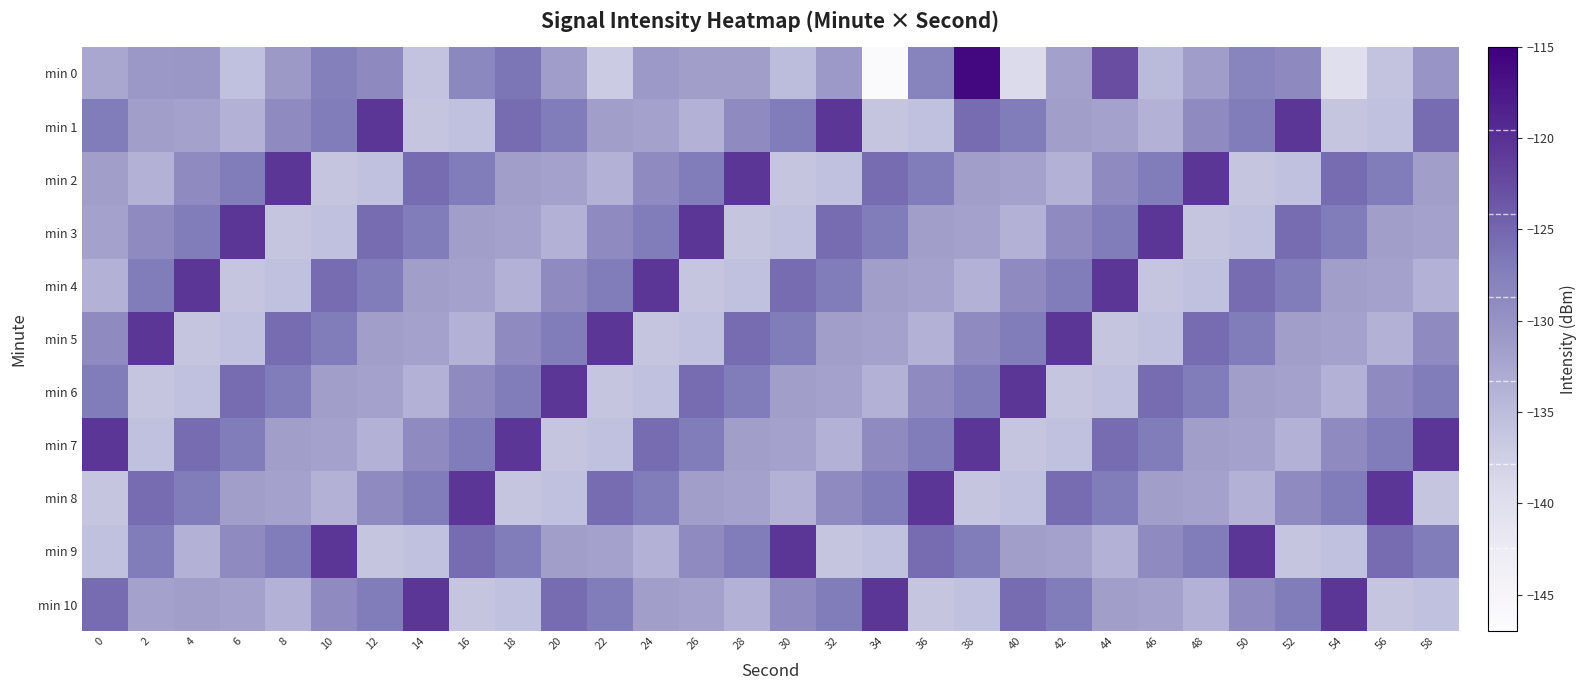

Count the number of categories in the chart.

30